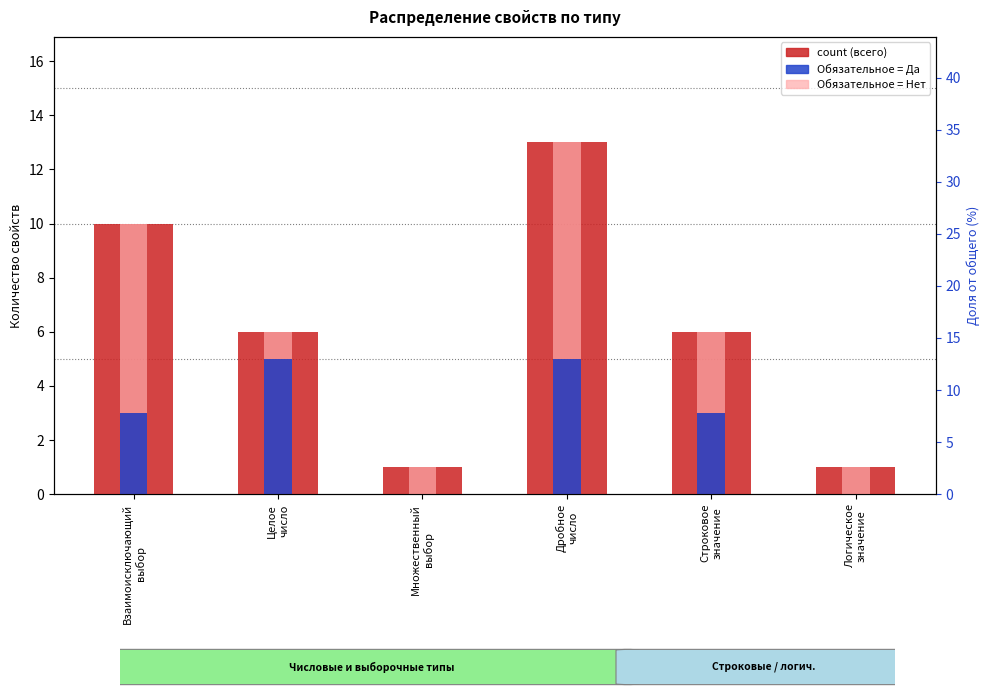

How many values in the count series exceed 6?

2